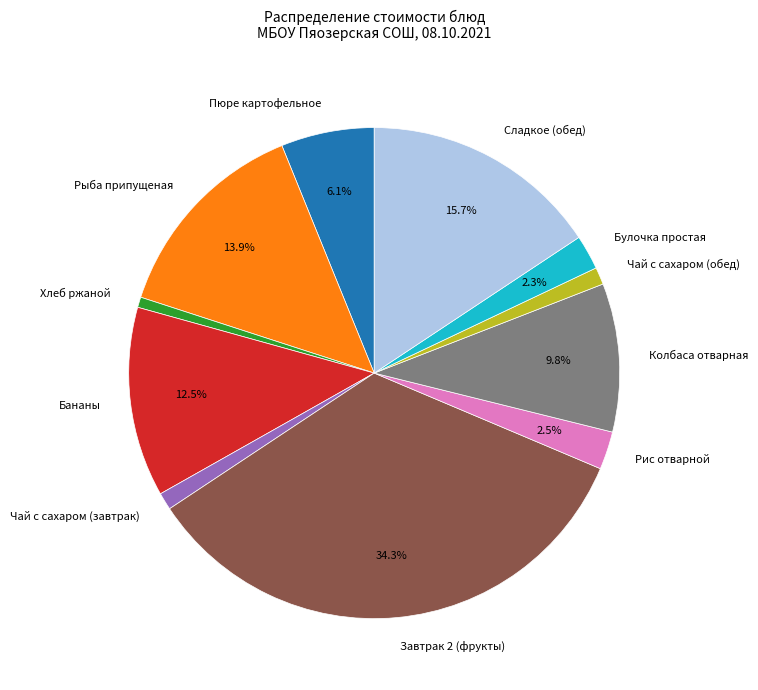

Which has a higher value, Булочка простая or Колбаса отварная?

Колбаса отварная